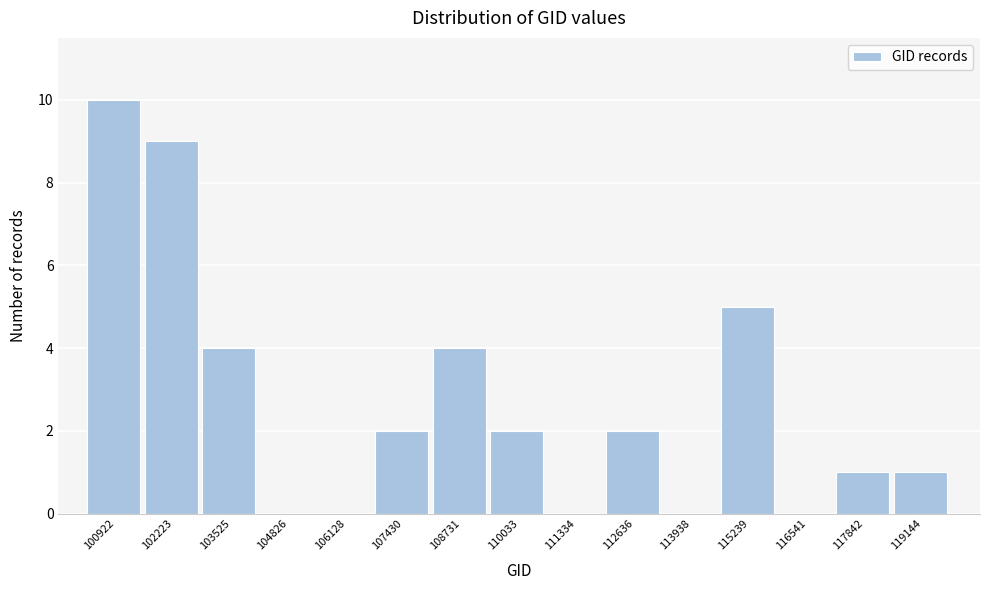

Reading right to left, list all the values displayed in this chart.

119144=1	117842=1	116541=0	115239=5	113938=0	112636=2	111334=0	110033=2	108731=4	107430=2	106128=0	104826=0	103525=4	102223=9	100922=10